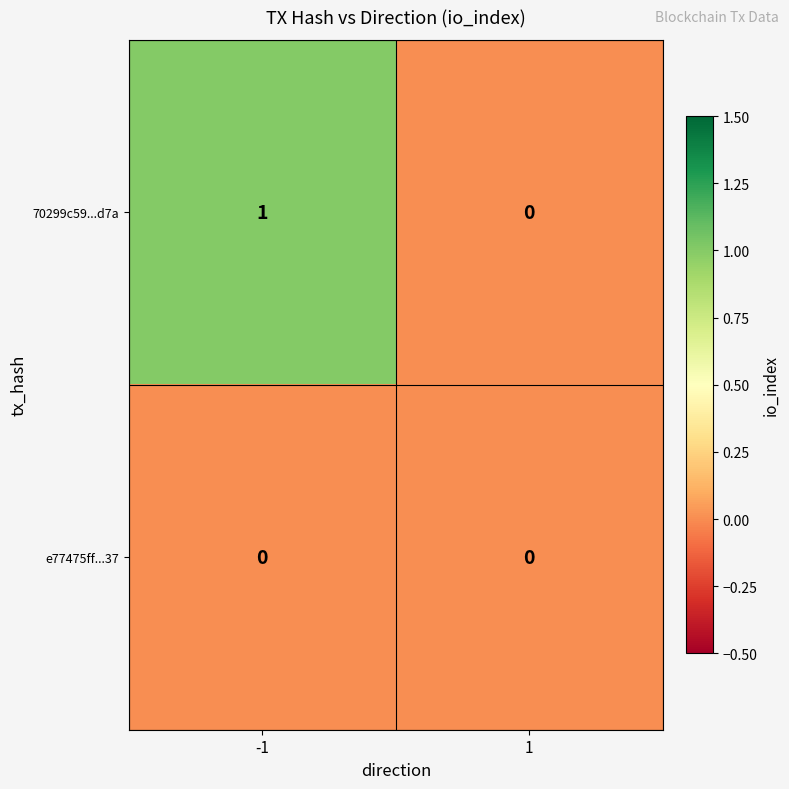

List the series in order of their peak value, lowest first.

e77475ff...37, 70299c59...d7a